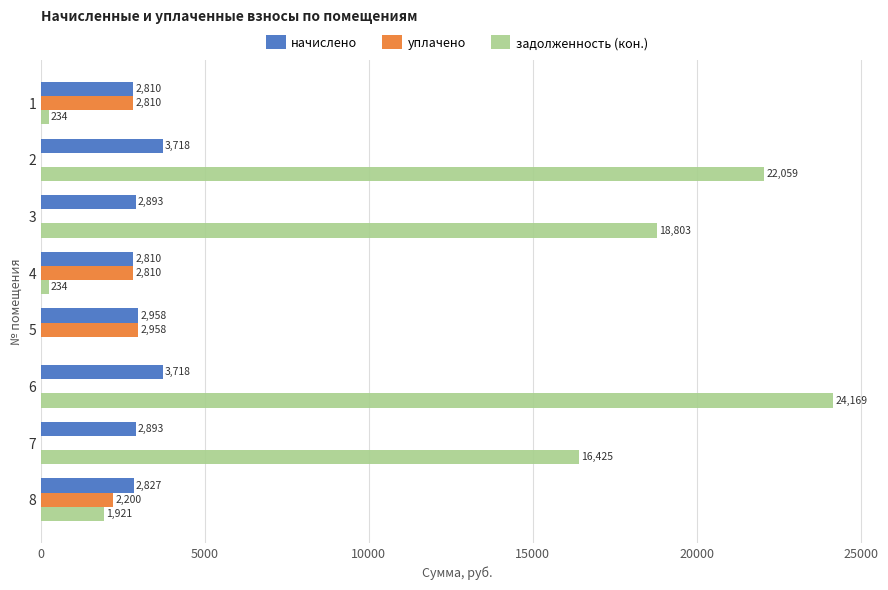

What is the highest value of the задолженность (кон.) series?

24168.7